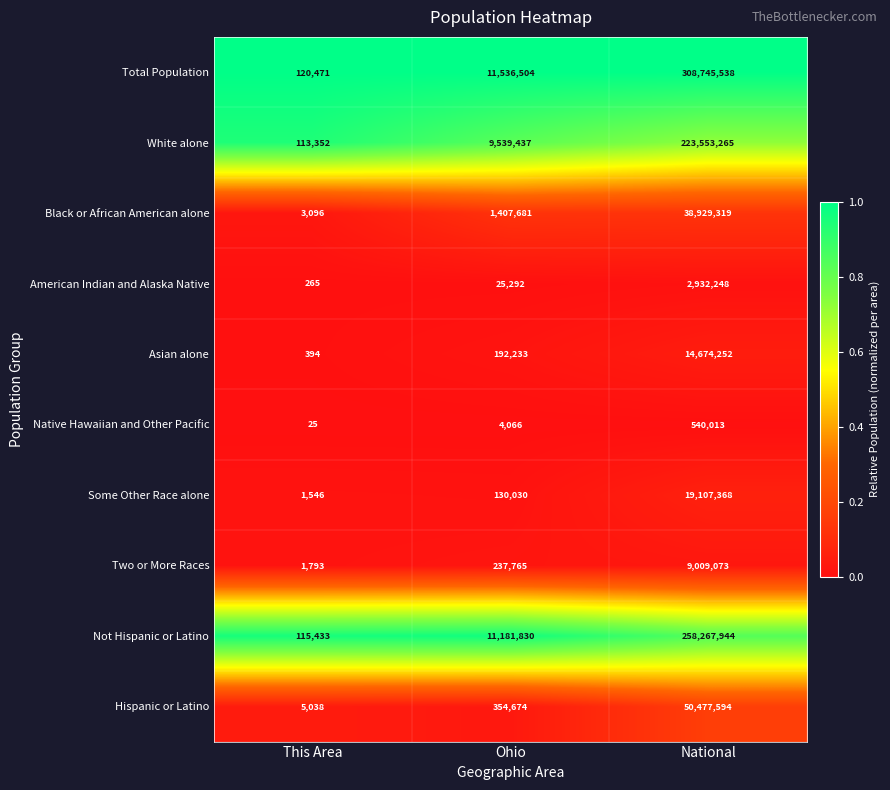

What is the spread (max minus min) of values at Ohio?

11532438